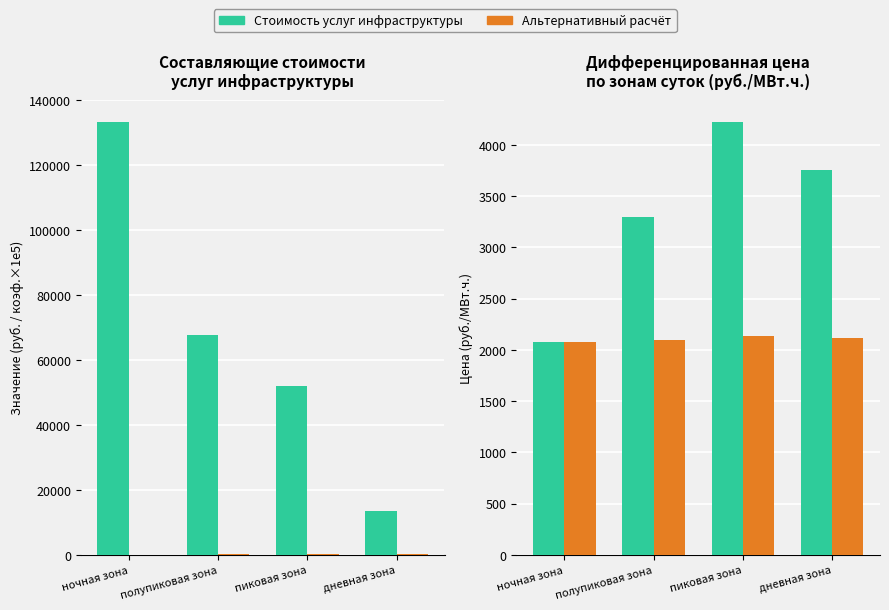

What position from the left is пиковая зона?

3